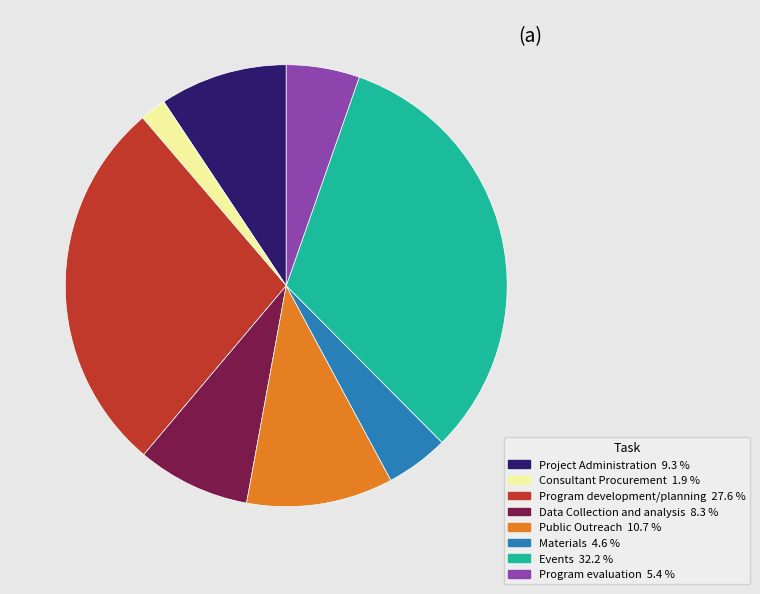

Rank the categories by value from lowest to highest.

Consultant Procurement, Materials, Program evaluation, Data Collection and analysis, Project Administration, Public Outreach, Program development/planning, Events